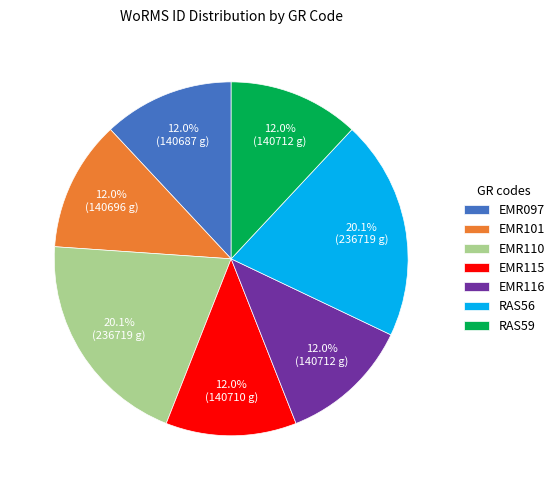

Is there a majority slice in this chart?

No